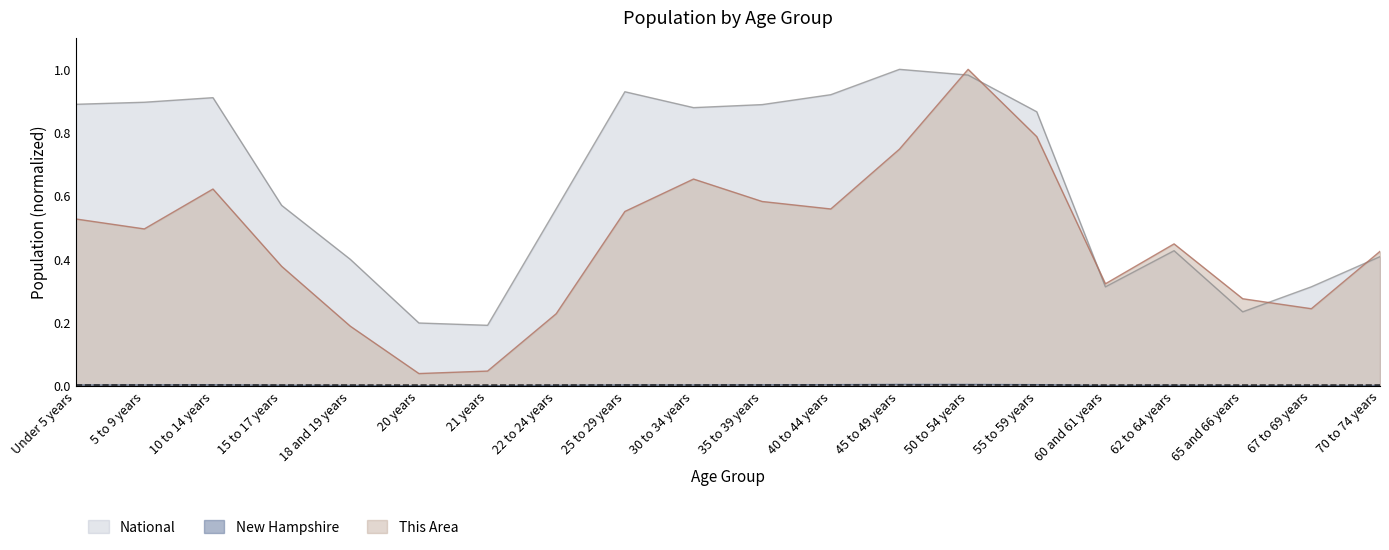

The value of New Hampshire at 18 and 19 years is 0.0. True or false?

True